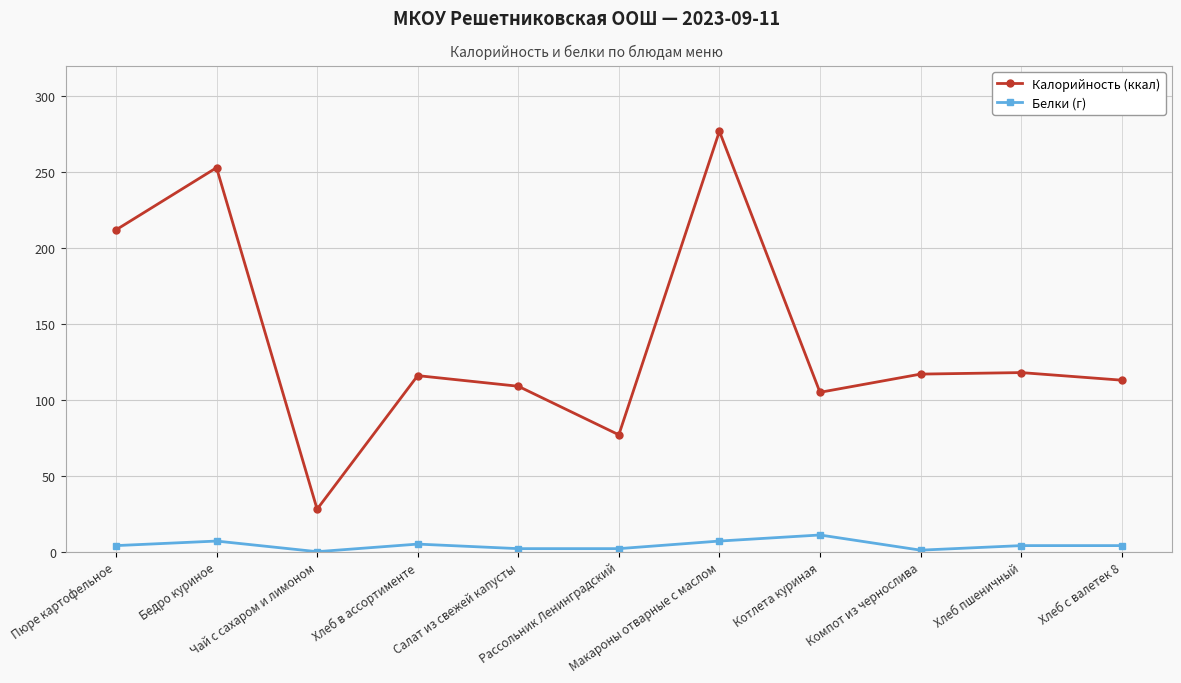

True or false: Калорийность (ккал) has more than 0 interior local peaks.

True